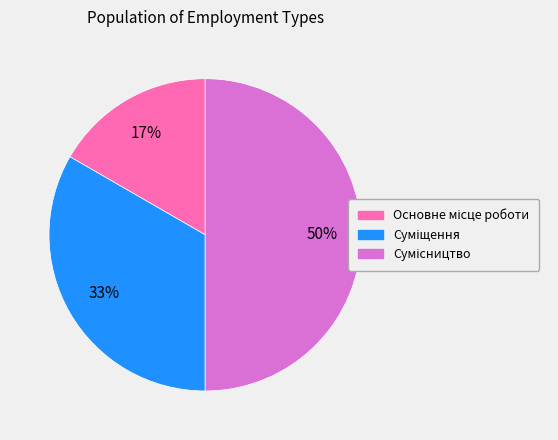

To the nearest percent, what is the difference between the largest and smallest slice percentages?

33%